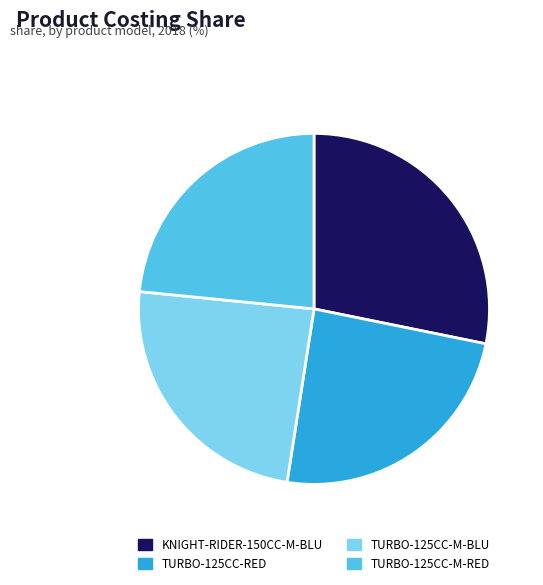

Between TURBO-125CC-M-BLU and KNIGHT-RIDER-150CC-M-BLU, which is larger?

KNIGHT-RIDER-150CC-M-BLU